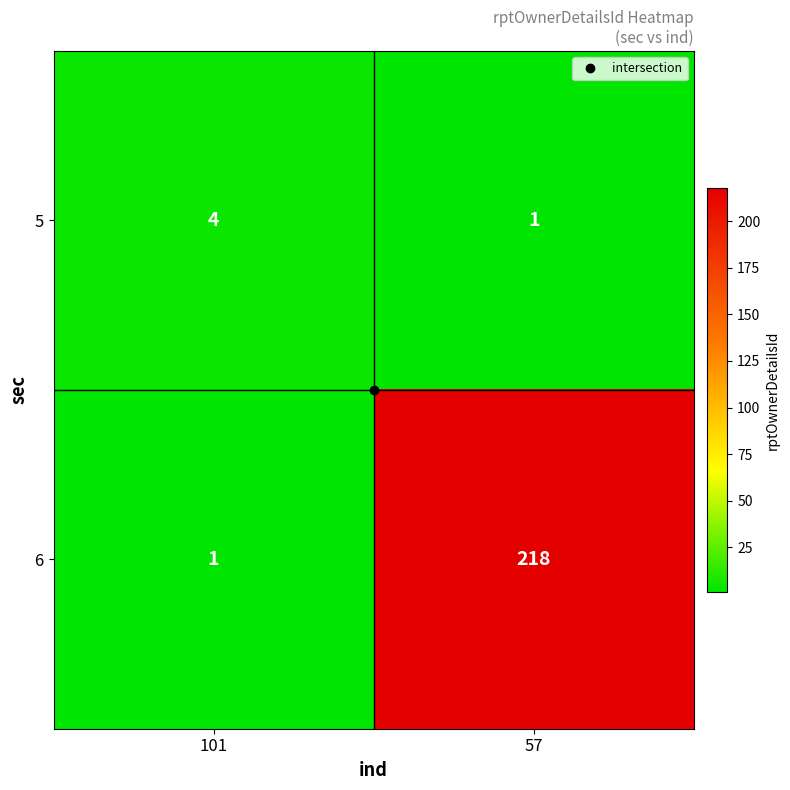

Rank the series by their average value, from highest to lowest.

6, 5